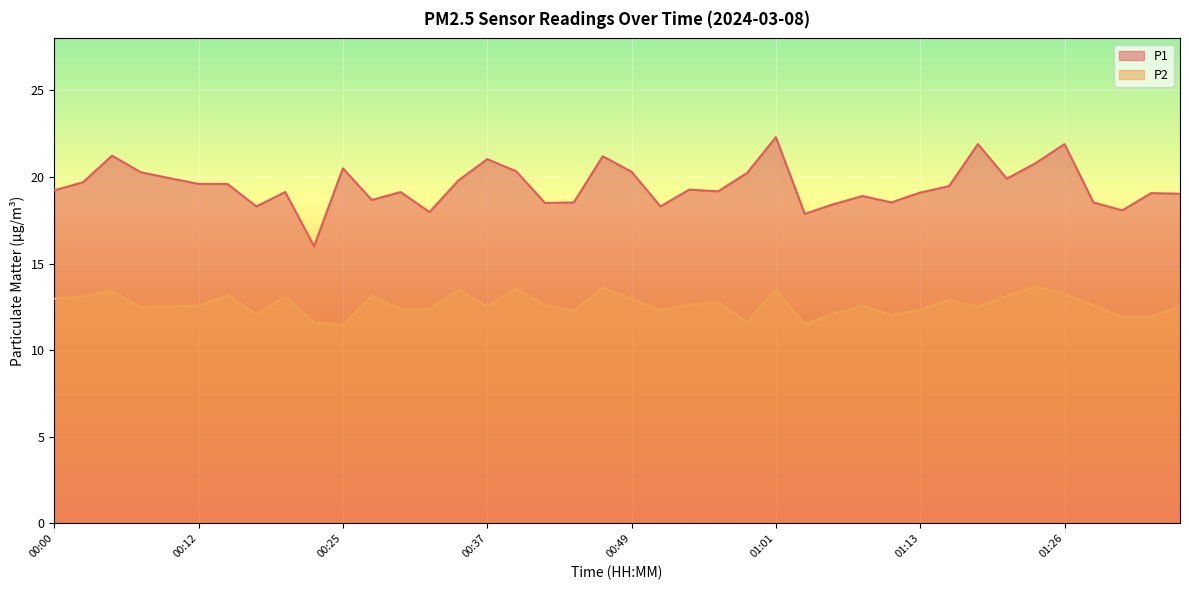

What is the label of the 28th point from the left?

01:06